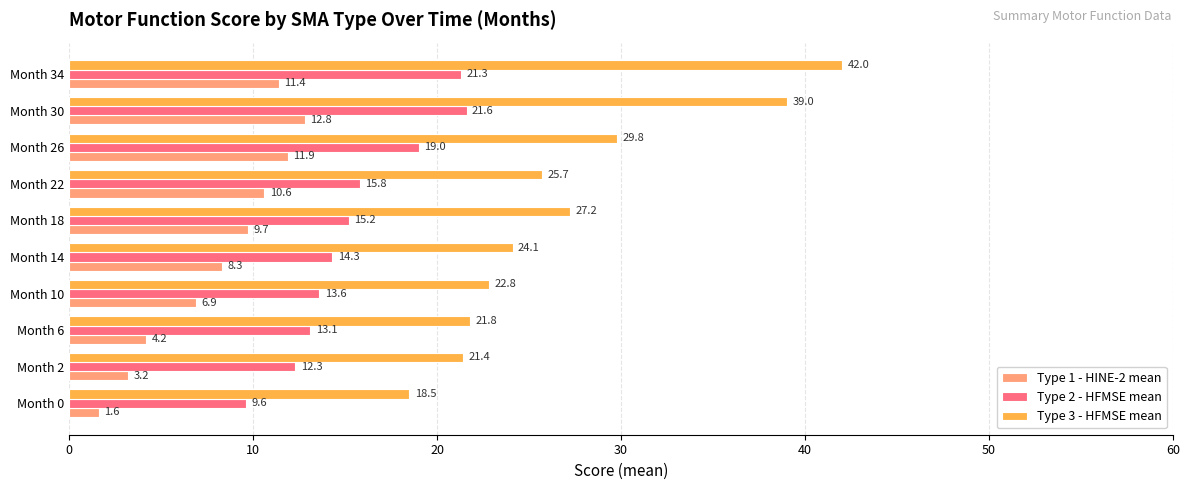

At which label is Type 3 - HFMSE mean closest to 30?

Month 26